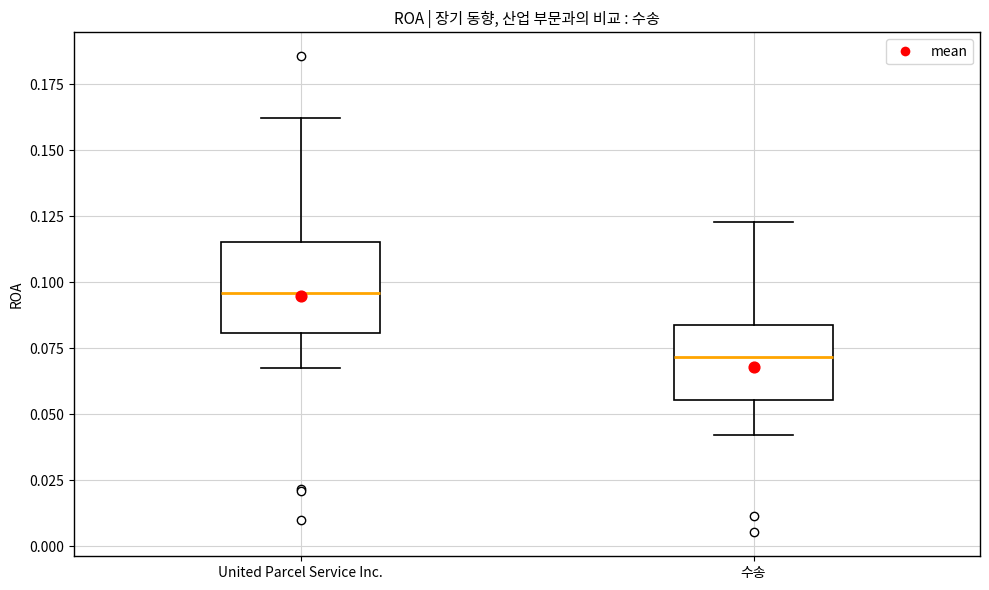

Which box is the tallest, from its lower edge to its upper edge?

United Parcel Service Inc.